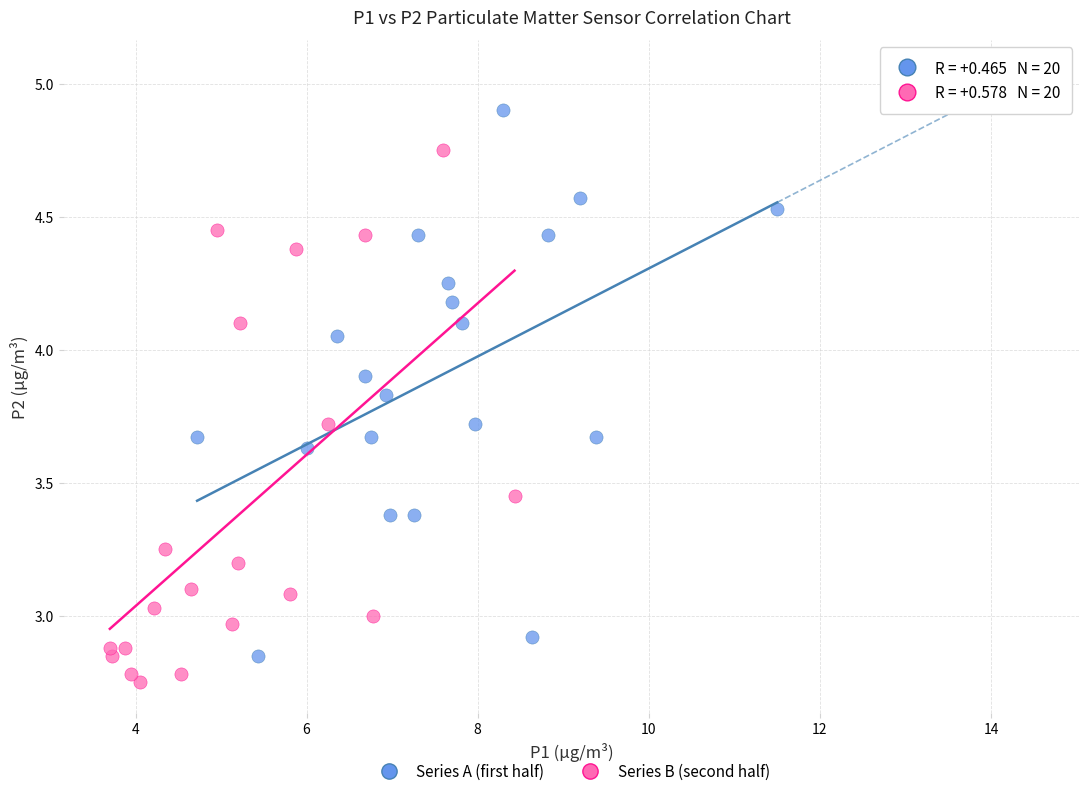

Which series contains the highest Y value?

Series A (first half)